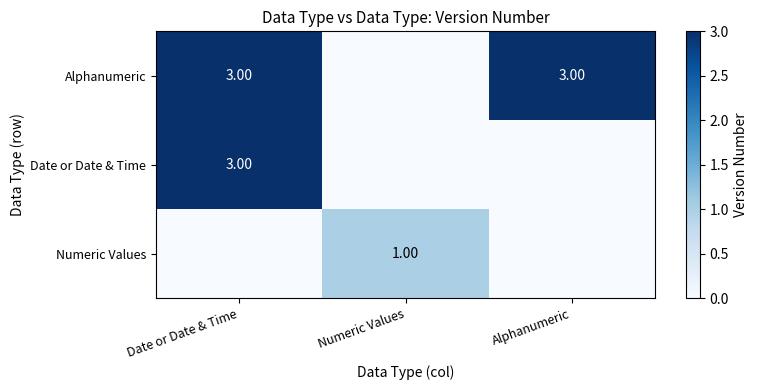

Is it true that Numeric Values equals 0 at Date or Date & Time?

True